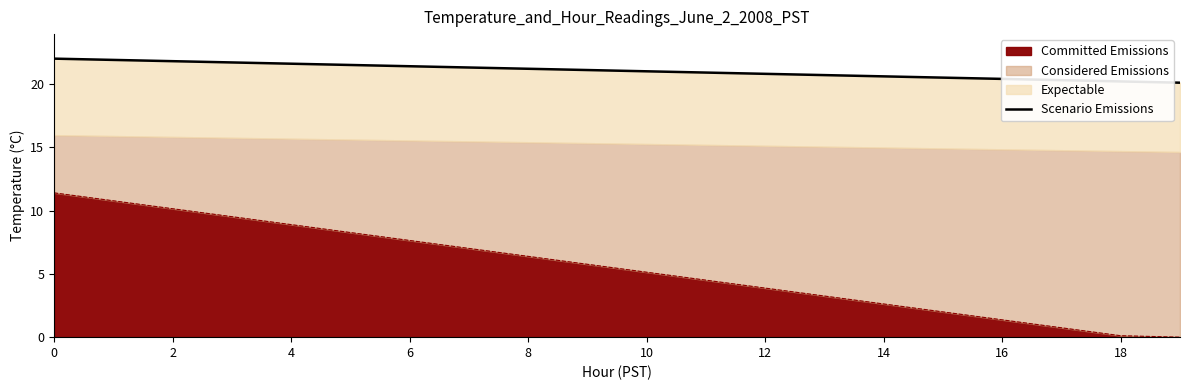

Which label corresponds to the smallest value in the chart?

19